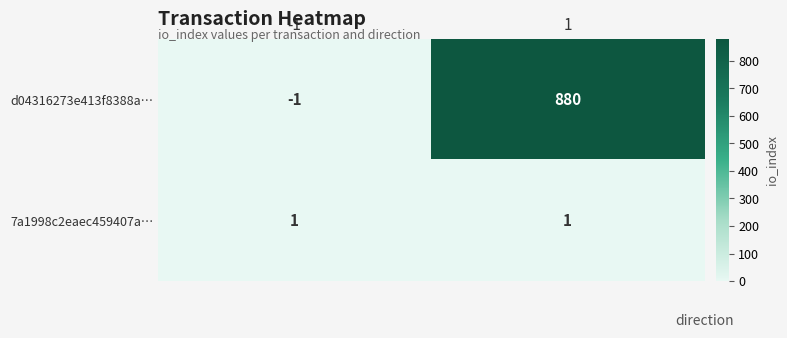

What is the spread (max minus min) of values at 1?

879